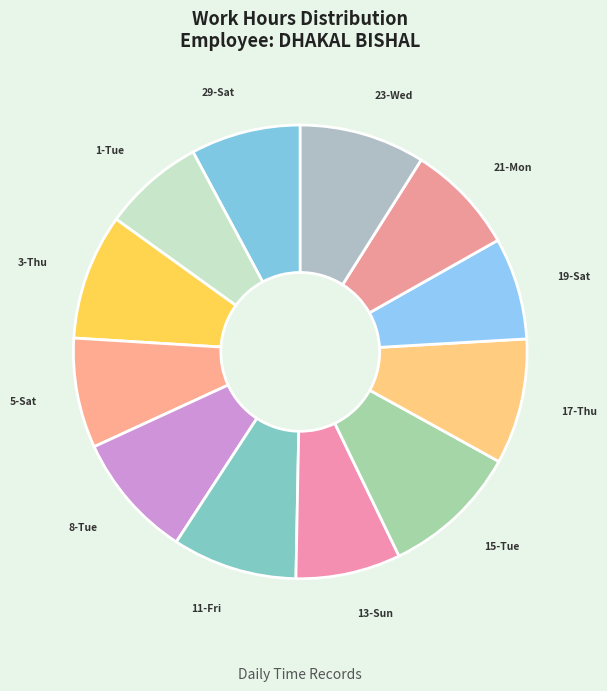

Count the number of slices in the pie.

12